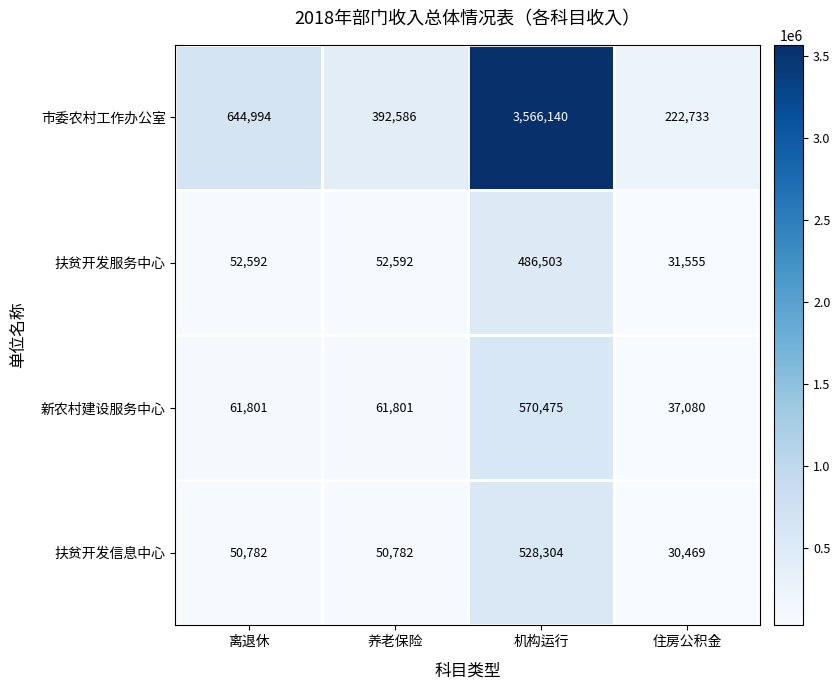

What is the spread (max minus min) of values at 离退休?

594212